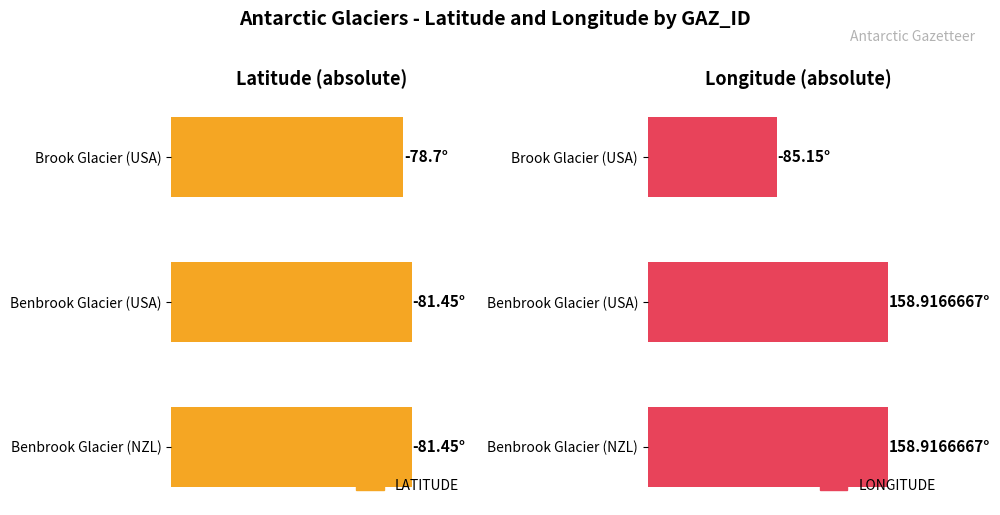

The LATITUDE series shows 22.2 at Benbrook Glacier (NZL). True or false?

False